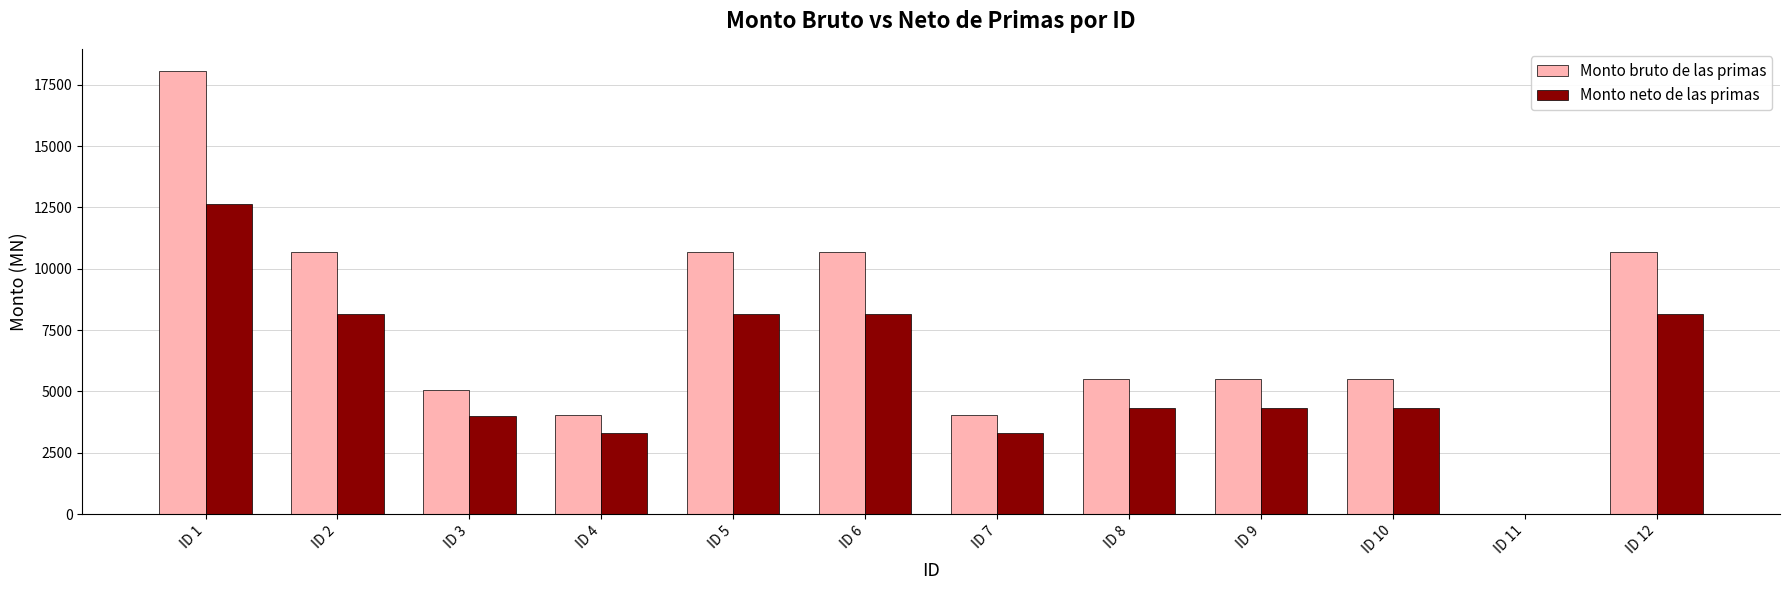

Reading left to right, transcribe all the data shown in this chart.

Monto bruto de las primas: 18057.9	10674.9	5075.0	4025.0	10674.9	10674.9	4025.0	5495.1	5495.1	5495.1	0.0	10674.9
Monto neto de las primas: 12640.5	8164.2	3991.0	3303.7	8164.2	8164.2	3303.7	4321.3	4321.3	4321.3	0.0	8164.2